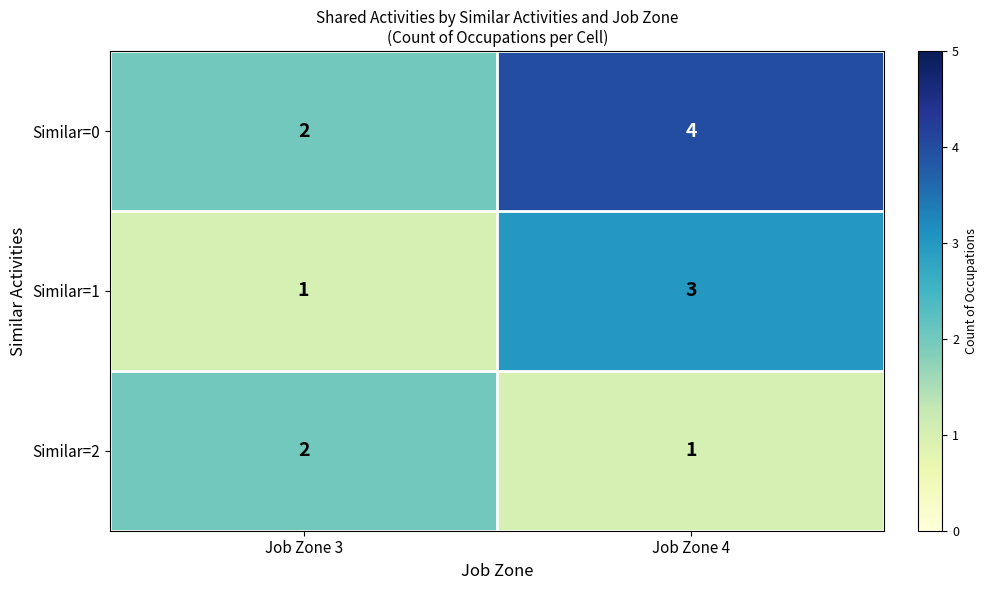

What is the smallest value displayed?

1